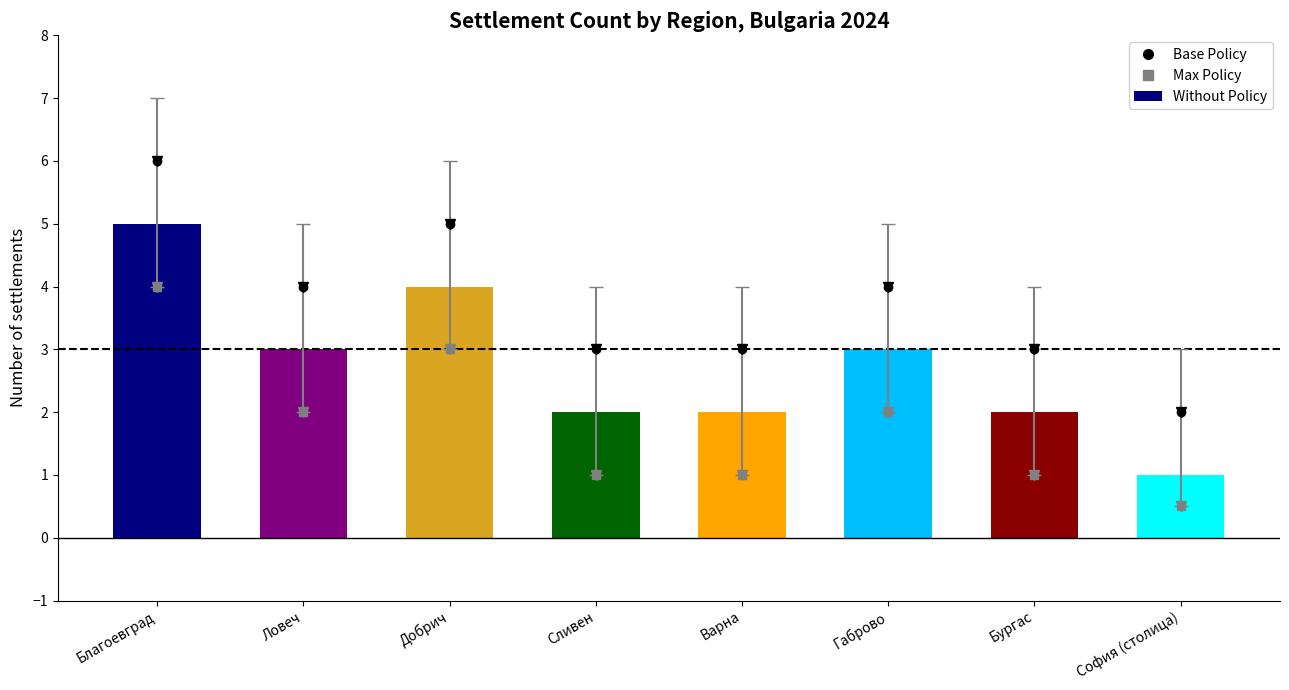

What is the sum of the values at Ловеч and Сливен?

5